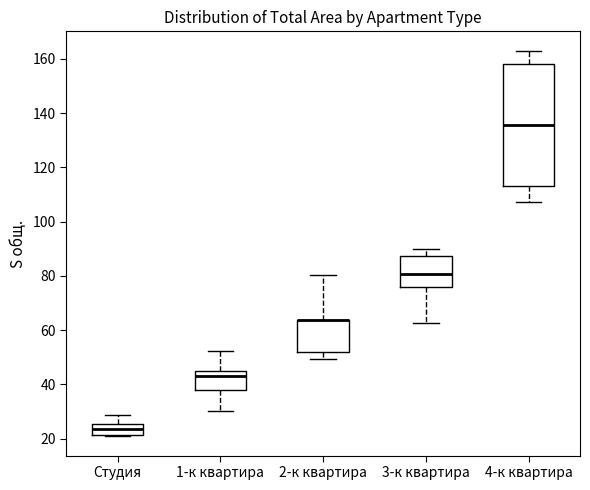

Reading left to right, transcribe this box plot: for each box, give where its median line is, the range the box spans, and where its two whiskers end, as read against the y-axis. The values are not printed on the chart, so give them approximately, as read against the axis.

Студия: median 24, box 22 to 26, whiskers 20 to 28
1-к квартира: median 44 (just below the box's upper edge), box 38 to 44, whiskers 30 to 52
2-к квартира: median 64 (drawn on the box's upper edge), box 52 to 64, whiskers 50 to 80
3-к квартира: median 80, box 76 to 88, whiskers 62 to 90
4-к квартира: median 136, box 112 to 158, whiskers 108 to 164